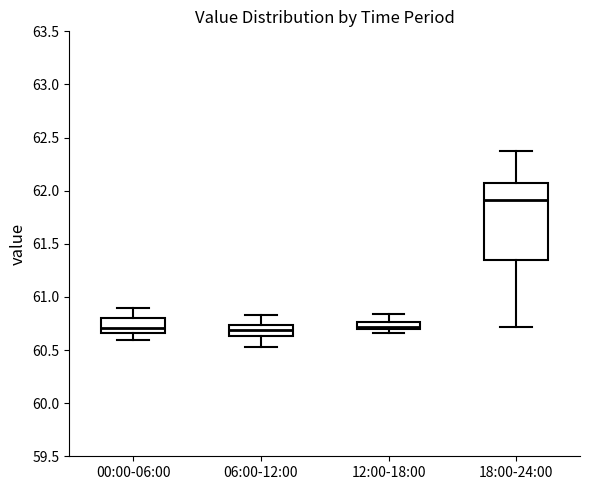

Where is the upper edge of the box for 06:00-12:00 on the y-axis? The values are not printed on the chart, so give them approximately, as read against the axis.

60.75